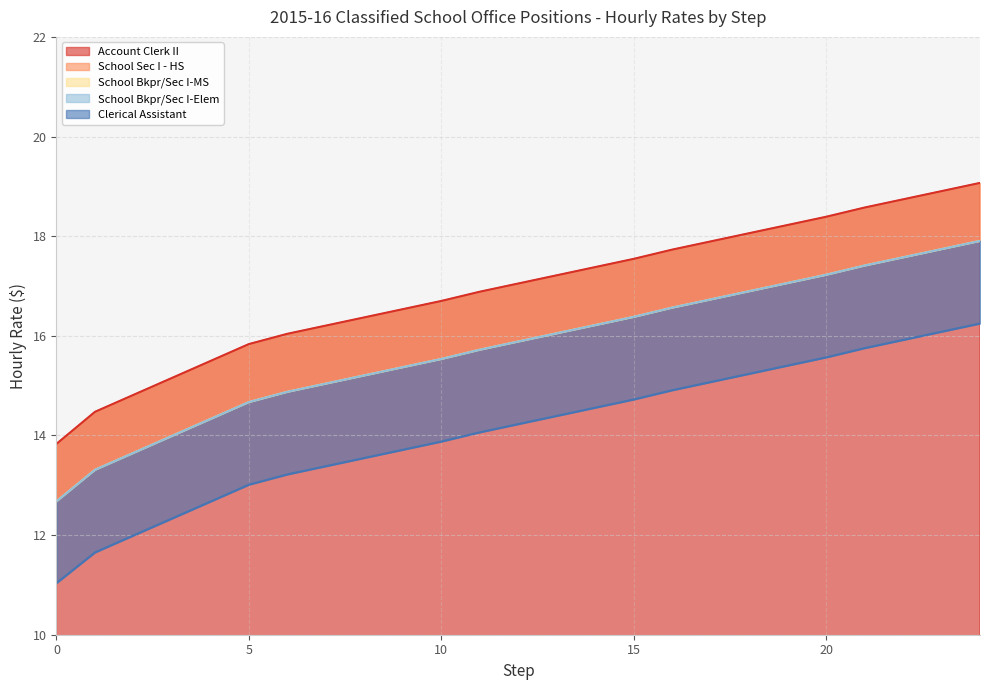

At which label does Clerical Assistant first exceed 14?

11